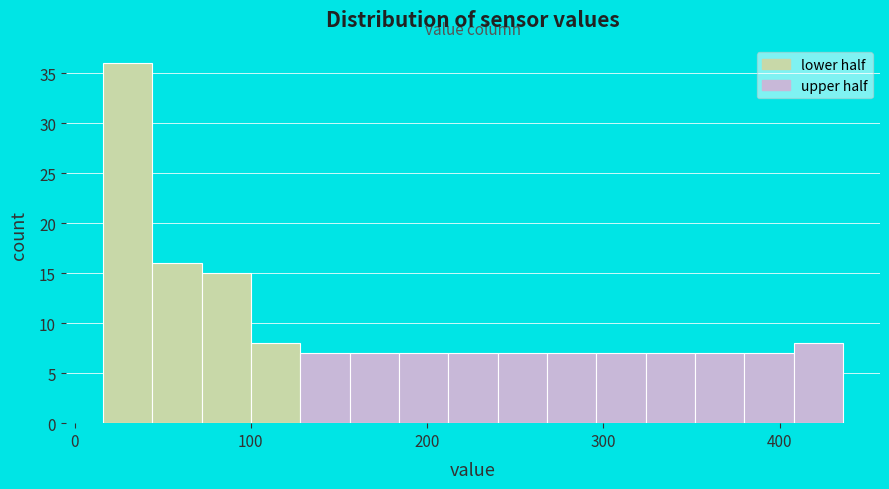

Read against the x-axis, roughly where is the centre of the tallest bar?

30